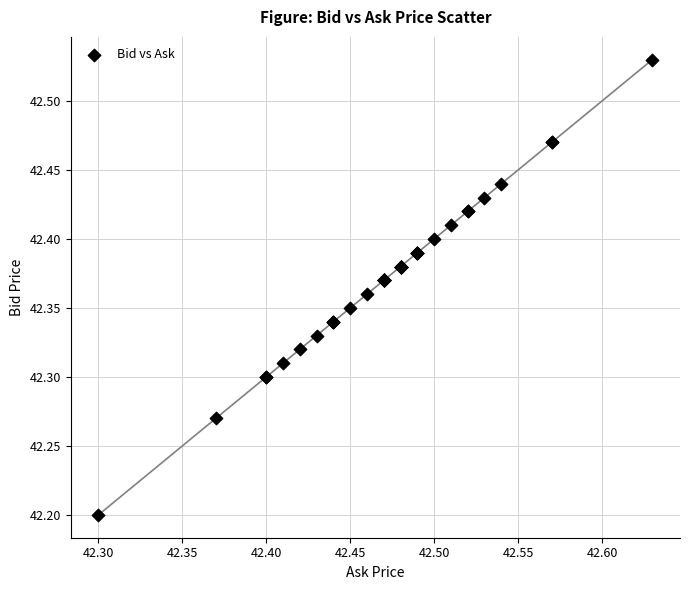

What Y value in the scatter plot is closest to 42?

42.2